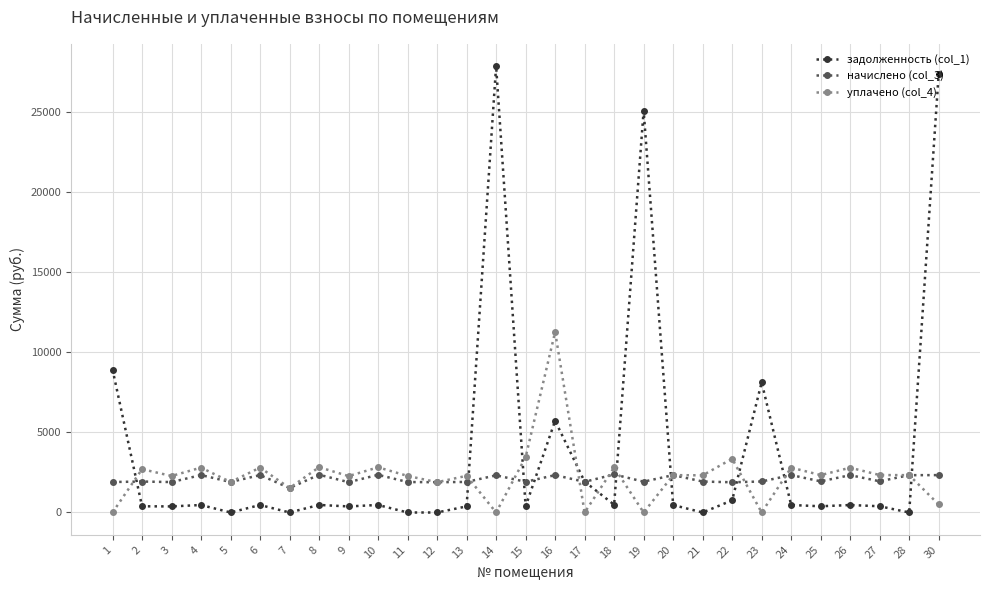

Does the chart display data point markers on the line(s)?

Yes